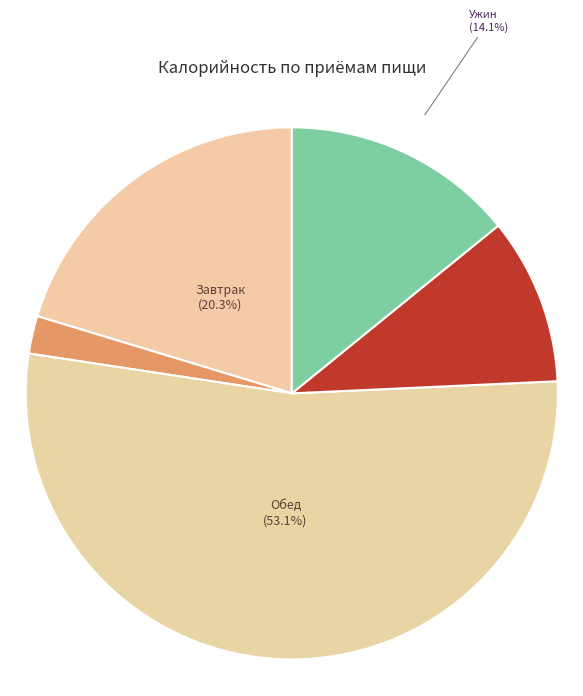

Which slice is the smallest?

Завтрак 2